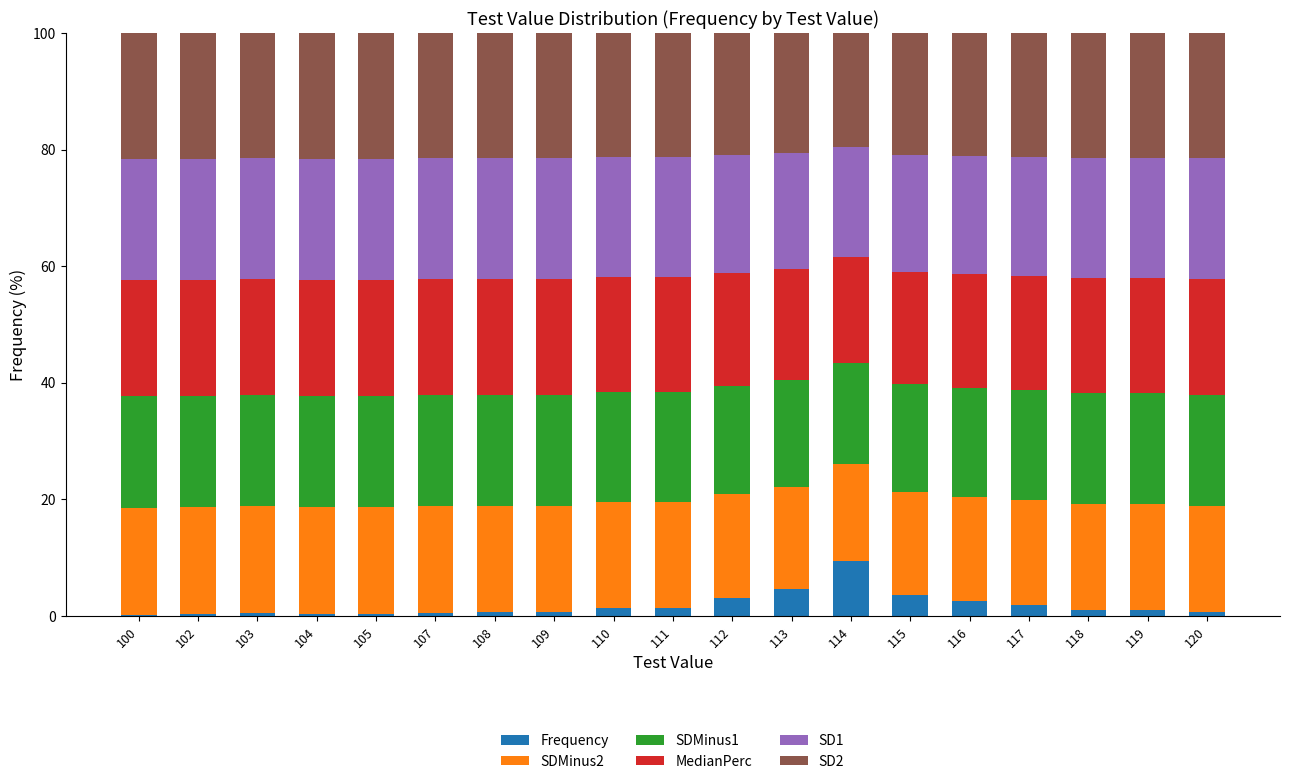

What are all the series names shown in the legend?

Frequency, SDMinus2, SDMinus1, MedianPerc, SD1, SD2